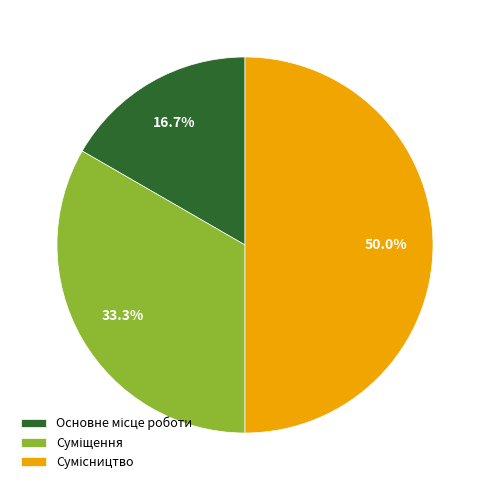

To the nearest percent, what is the average slice percentage?

33%